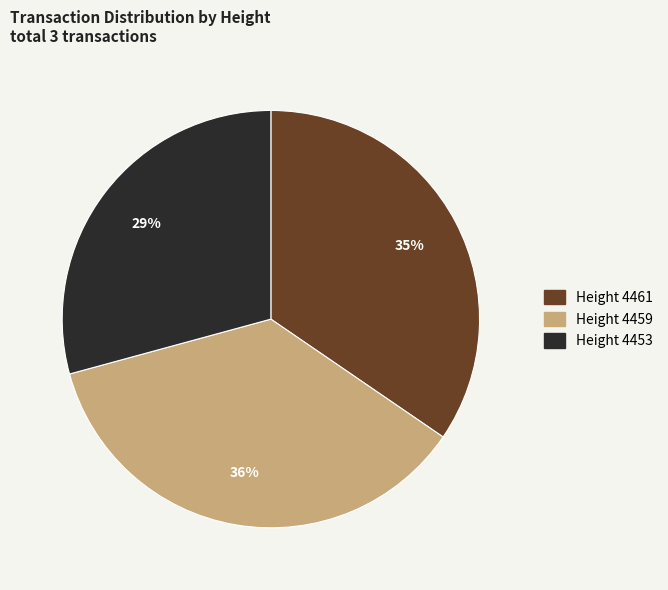

How many segments does this pie chart have?

3